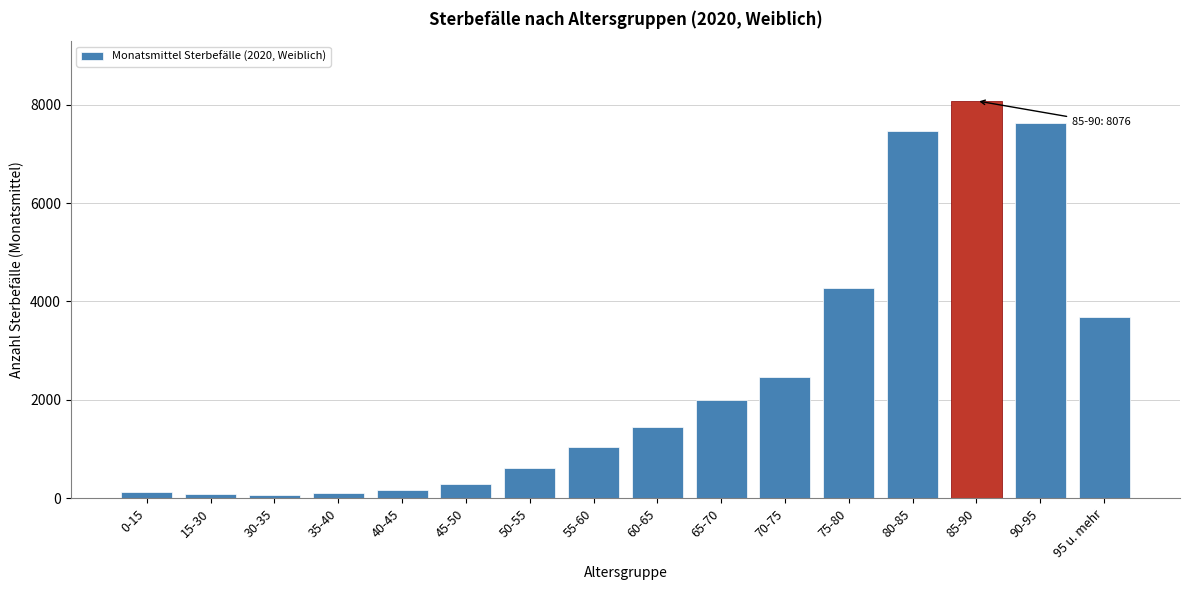

What is the change in value from 80-85 to 95 u. mehr?

-3793.4